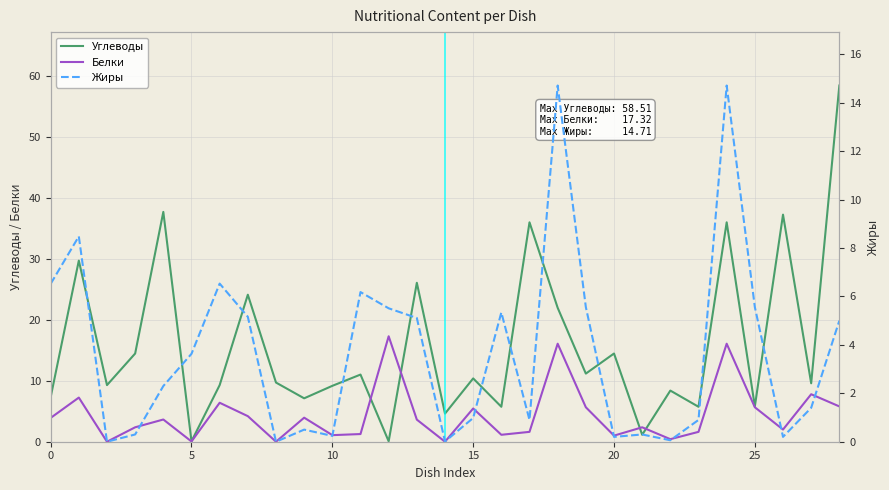

What is the label of the 11th point from the left?

10